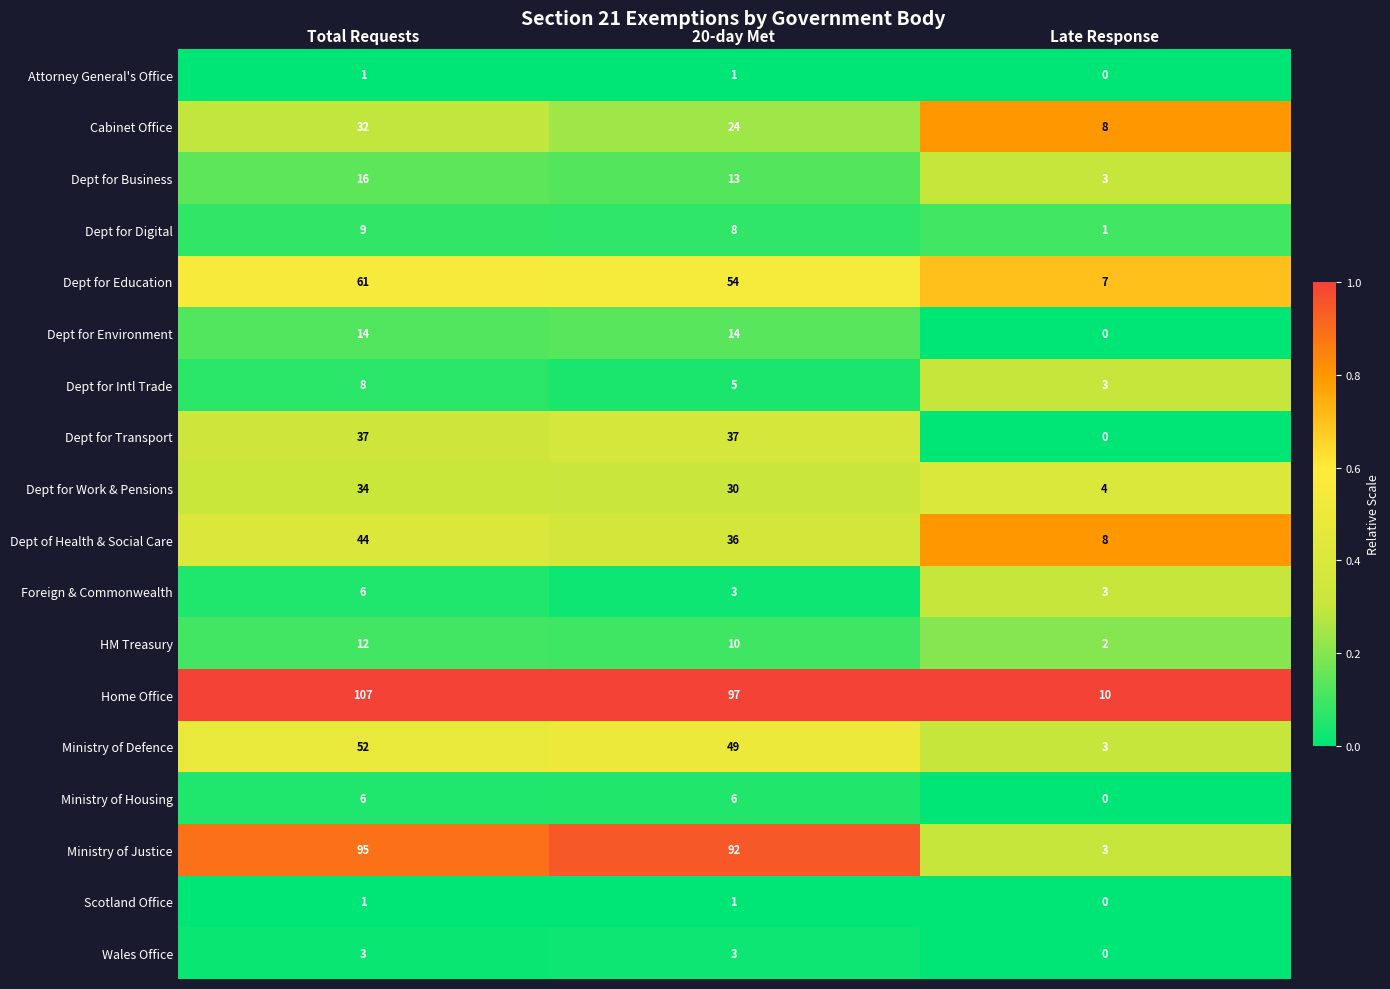

Which series changed the most between Total Requests and Late Response?

Home Office